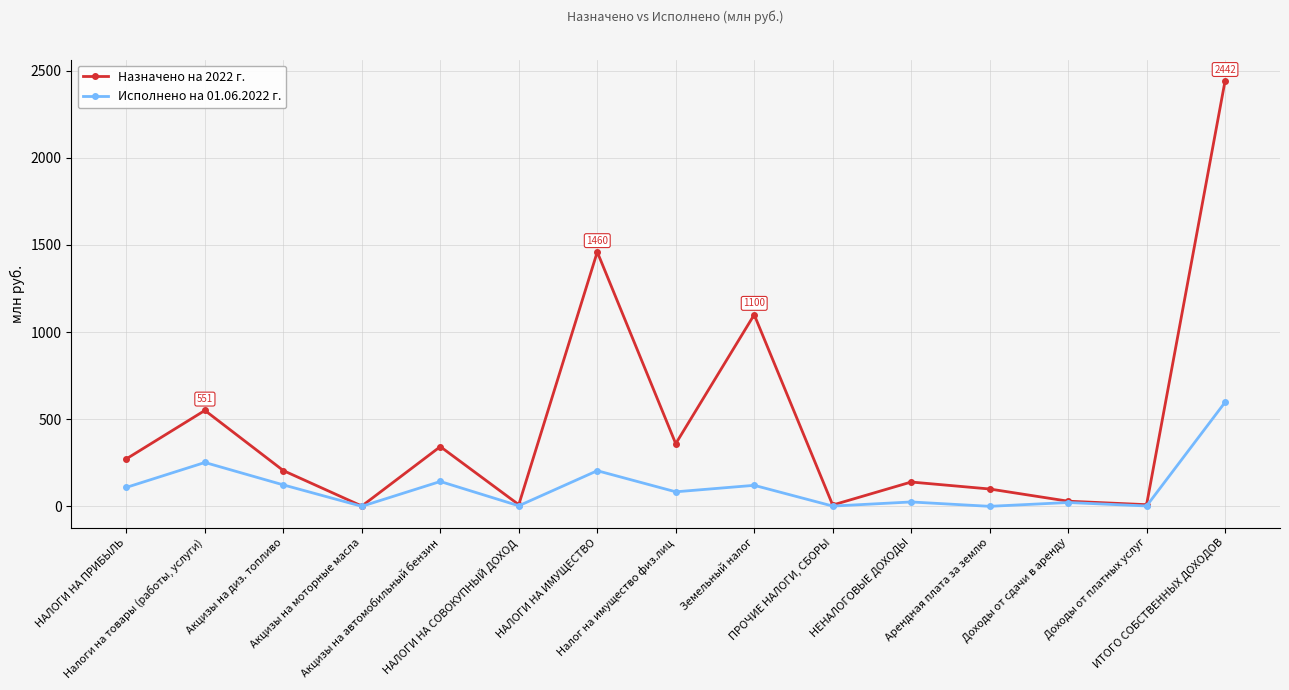

Rank the series by their average value, from lowest to highest.

Исполнено на 01.06.2022 г., Назначено на 2022 г.